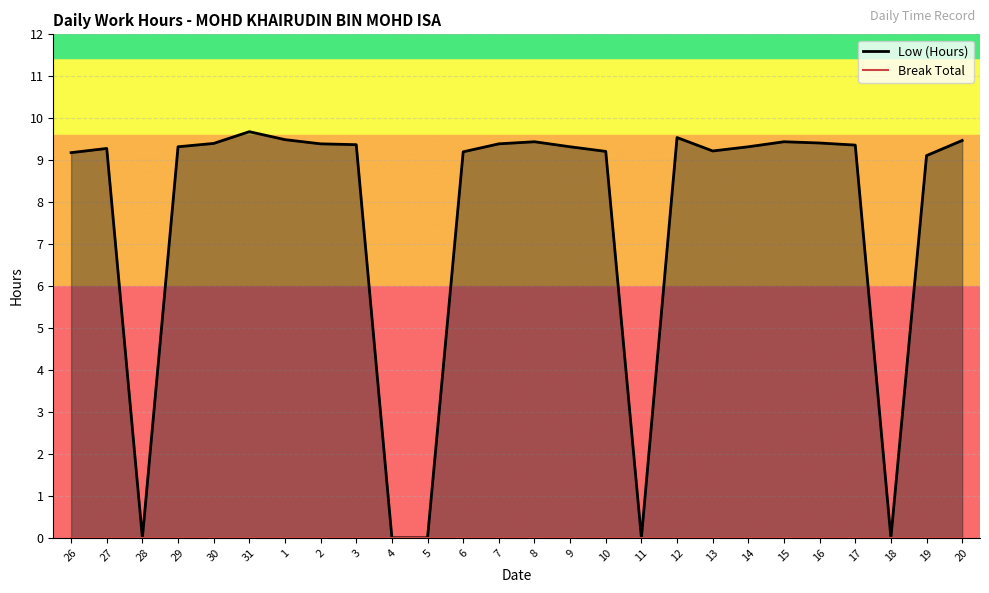

Which category has the highest value in the Low (Hours) series?

31